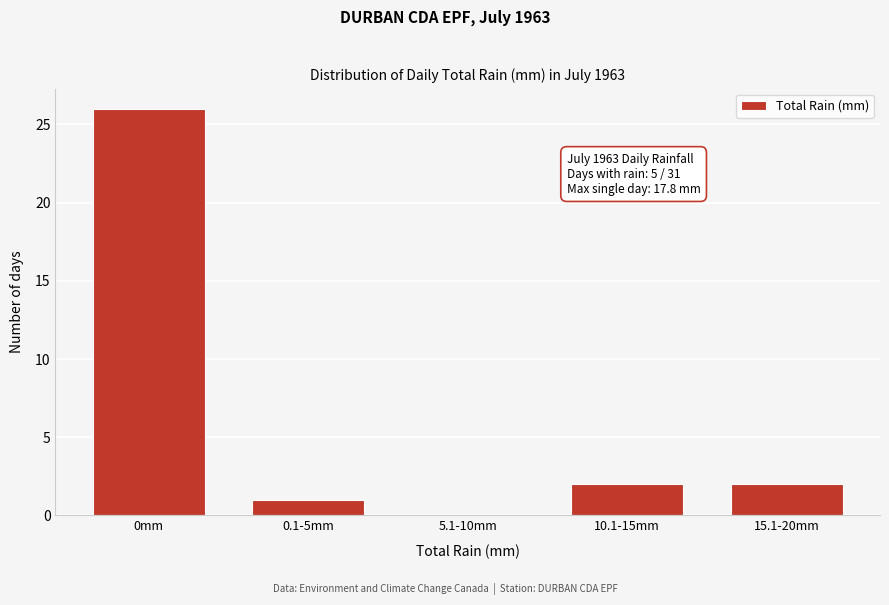

Reading right to left, extract all data points from this chart.

15.1-20mm=2	10.1-15mm=2	5.1-10mm=0	0.1-5mm=1	0mm=26